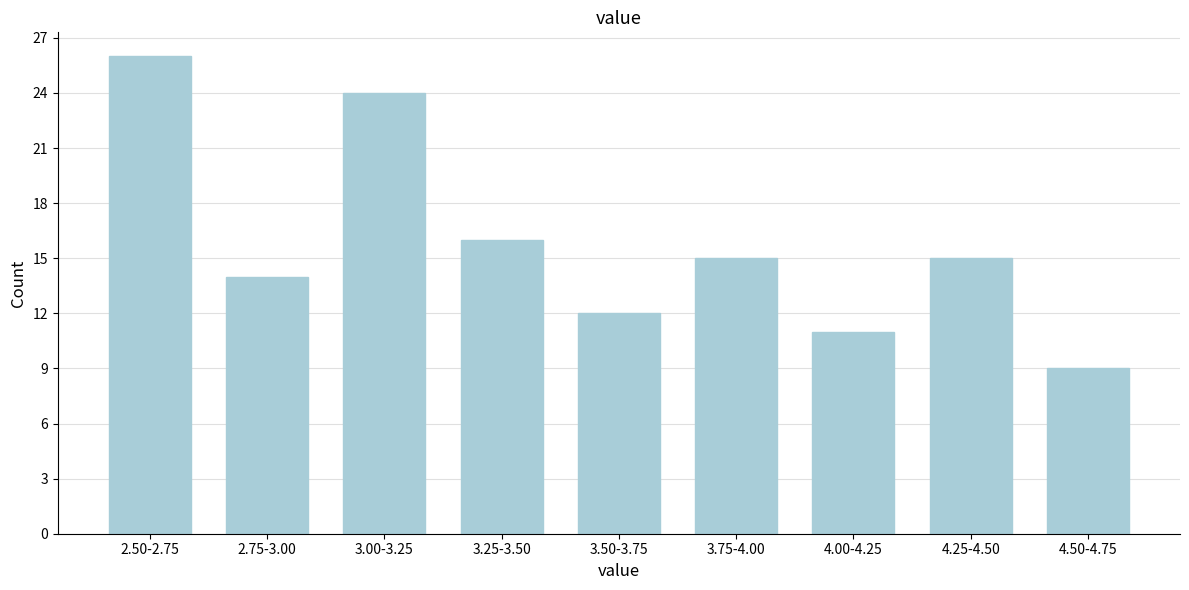

Reading right to left, list all the values displayed in this chart.

4.50-4.75=9	4.25-4.50=15	4.00-4.25=11	3.75-4.00=15	3.50-3.75=12	3.25-3.50=16	3.00-3.25=24	2.75-3.00=14	2.50-2.75=26